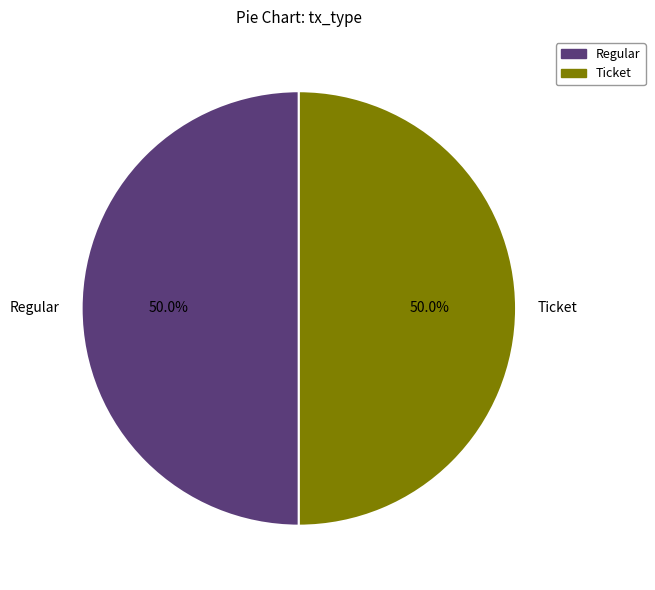

Combined, what portion of the pie is Regular and Ticket?

100.0%